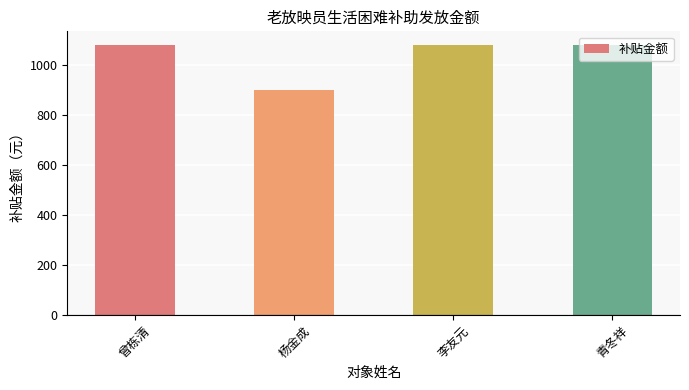

Reading left to right, transcribe all the data shown in this chart.

曾栋清=1080	杨金成=900	李友元=1080	青冬祥=1080